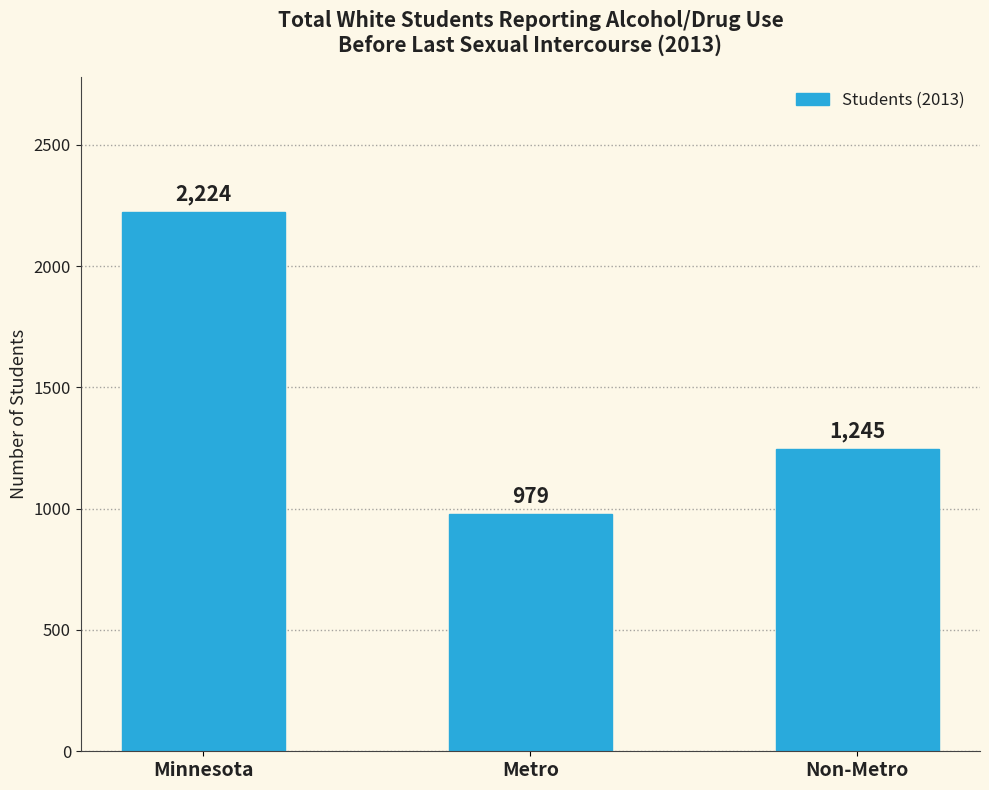

What is the value of the 1st bar from the left?

2224